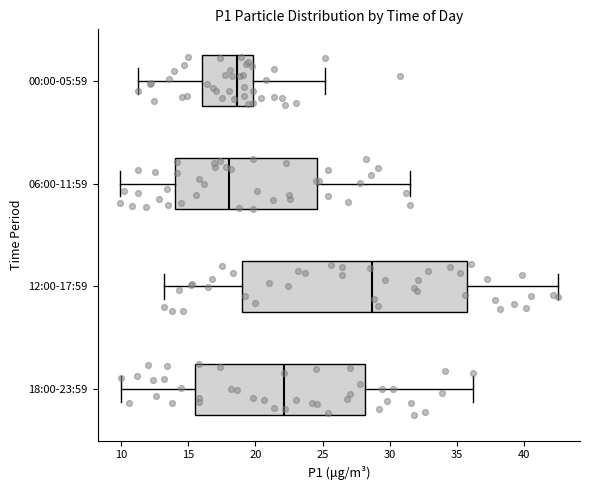

Which box has the furthest to the left median line?

06:00-11:59